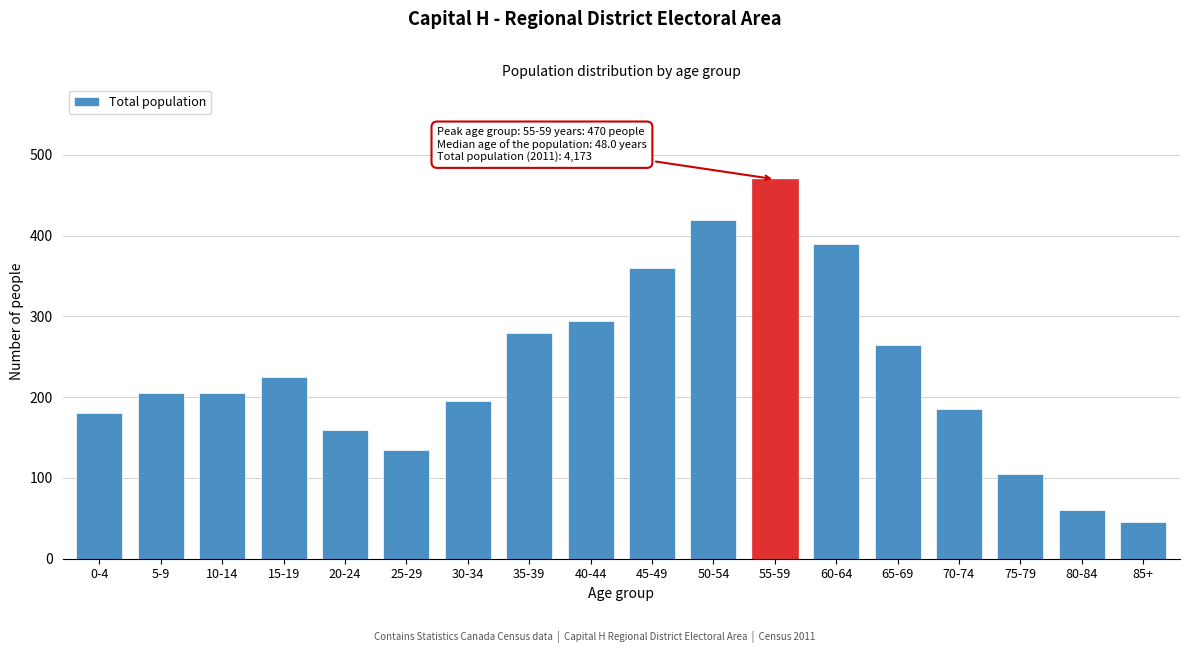

Reading left to right, what are all the values shown in this chart?

180	205	205	225	160	135	195	280	295	360	420	470	390	265	185	105	60	45